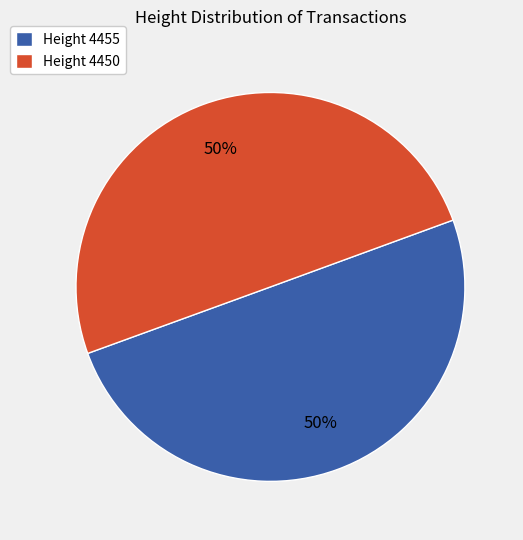

The Height 4455 slice represents 50% of the pie. True or false?

True